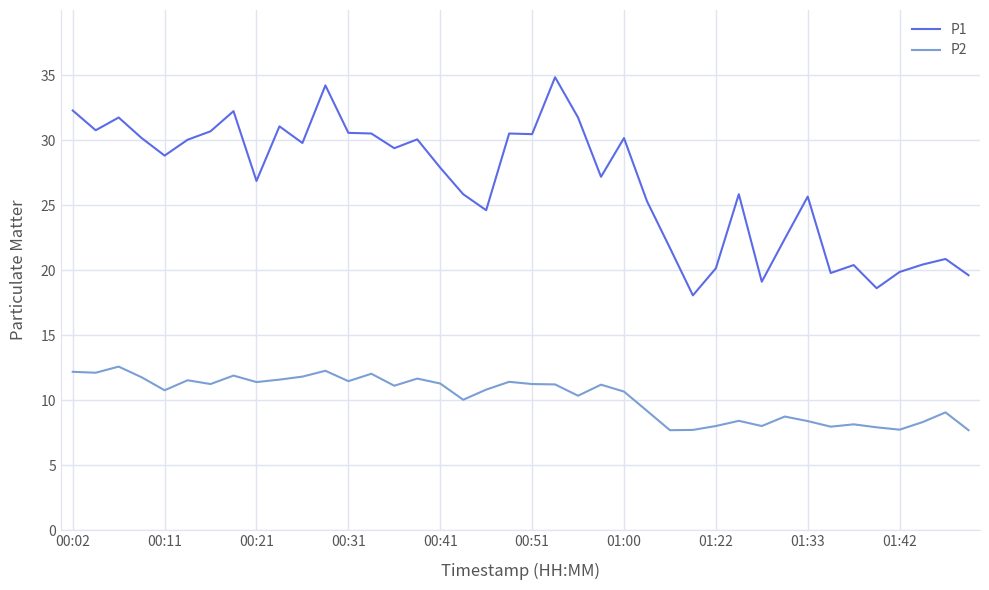

How many values in the P2 series are below 11?

20